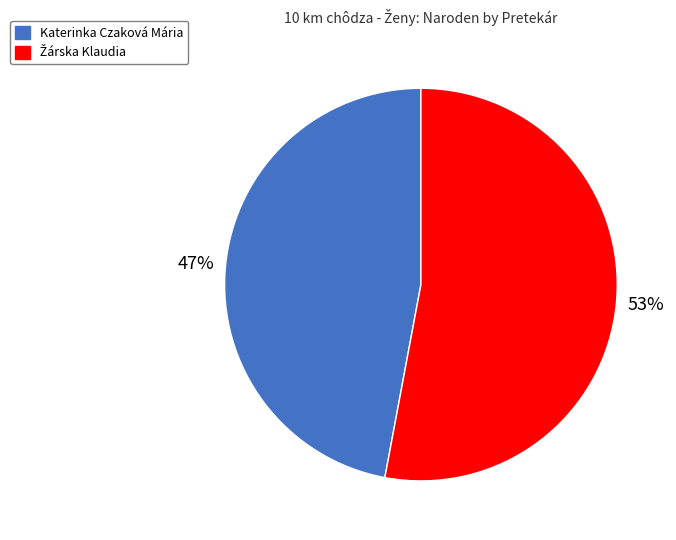

True or false: Katerinka Czaková Mária accounts for 39% of the total.

False